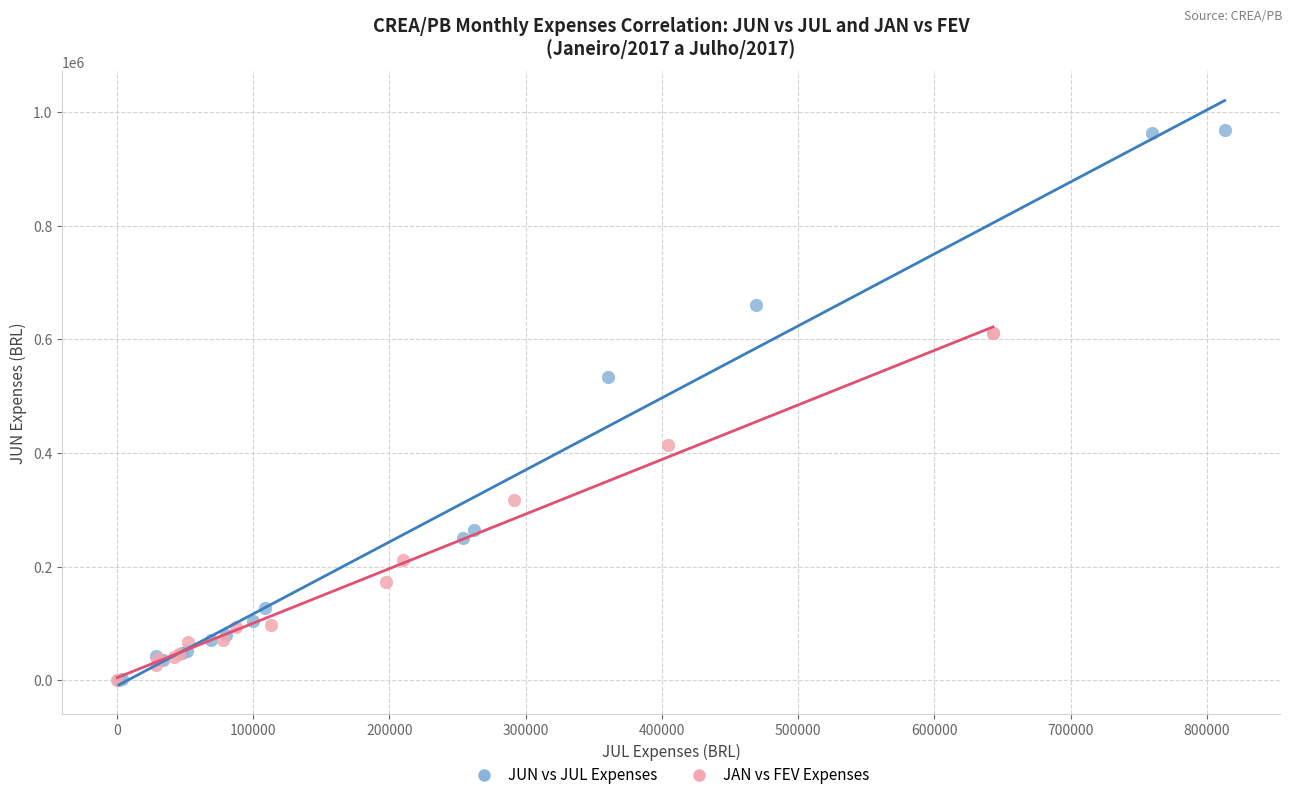

Which series reaches the maximum Y coordinate?

JUN vs JUL Expenses